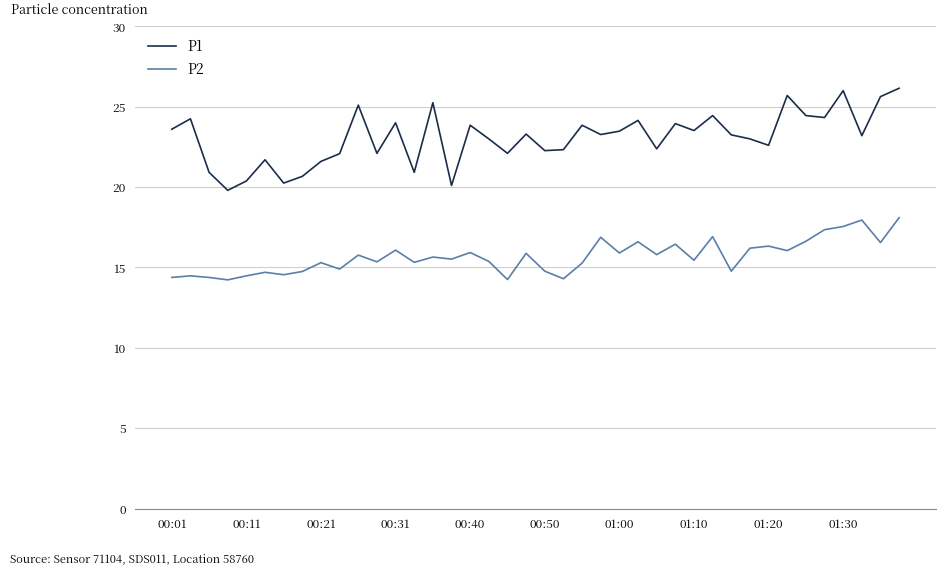

What are all the series names shown in the legend?

P1, P2